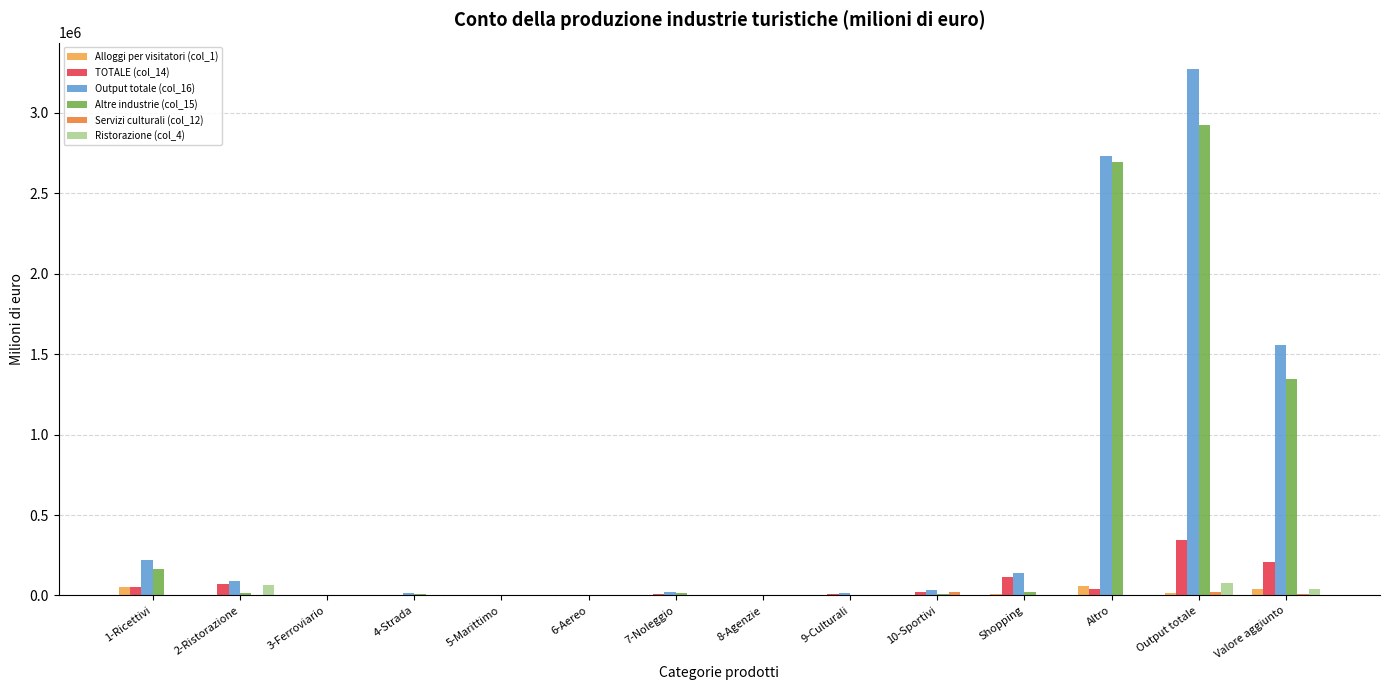

What is the sum of all TOTALE (col_14) values?

903640.0